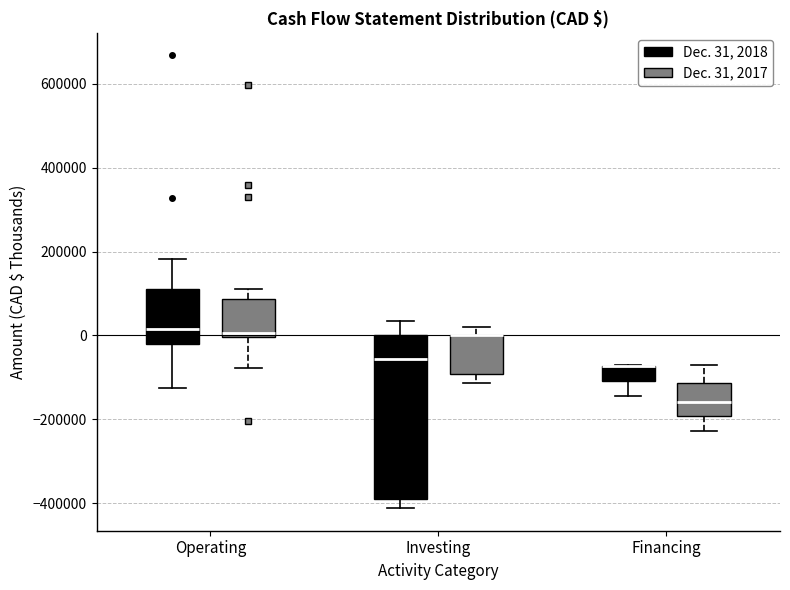

Reading left to right, read every box against the y-axis: the position of its median line, the range the box covers, and the ends of its whiskers. The values are not printed on the chart, so give them approximately, as read against the axis.

Operating (Dec. 31, 2018): median 20000, box -20000 to 120000, whiskers -120000 to 180000
Operating (Dec. 31, 2017): median 0 (just above the box's lower edge), box 0 to 80000, whiskers -80000 to 120000
Investing (Dec. 31, 2018): median -60000, box -400000 to 0, whiskers -420000 to 40000
Investing (Dec. 31, 2017): median 0 (drawn on the box's upper edge), box -100000 to 0, whiskers -120000 to 20000
Financing (Dec. 31, 2018): median -80000 (drawn on the box's upper edge), box -100000 to -80000, whiskers -140000 to -80000
Financing (Dec. 31, 2017): median -160000, box -200000 to -120000, whiskers -220000 to -60000